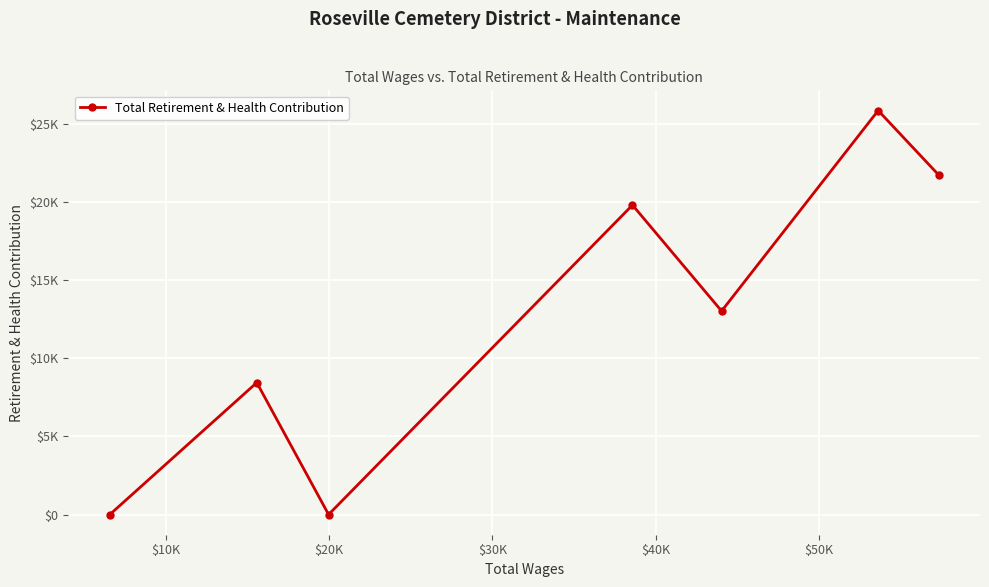

Reading right to left, transcribe all the data shown in this chart.

21763	25883	13037	19826	0	8451	0